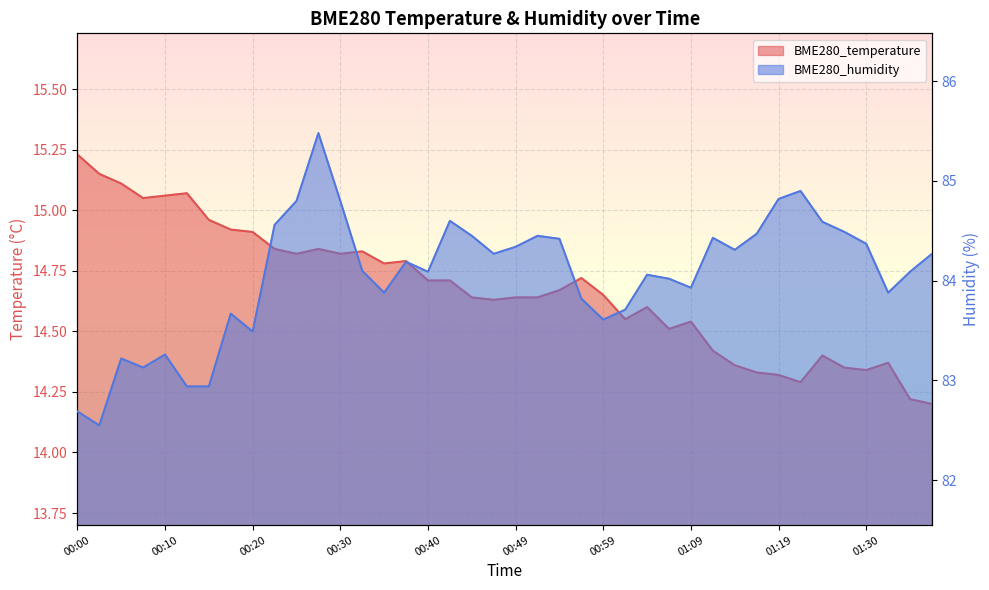

Which series has the largest total across all categories?

BME280_humidity